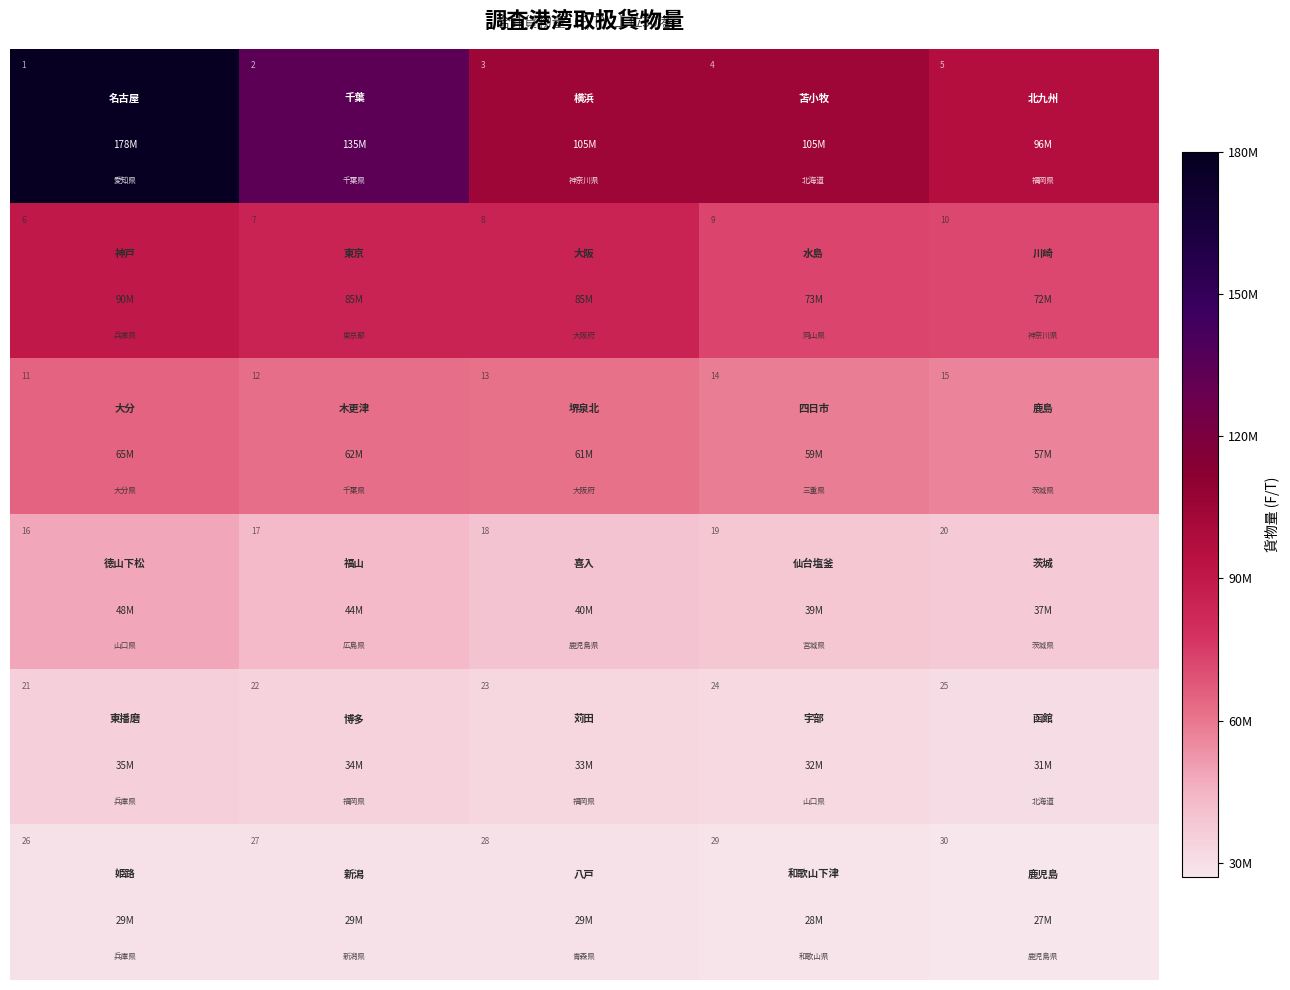

At how many categories does at least one series exceed 20?

5